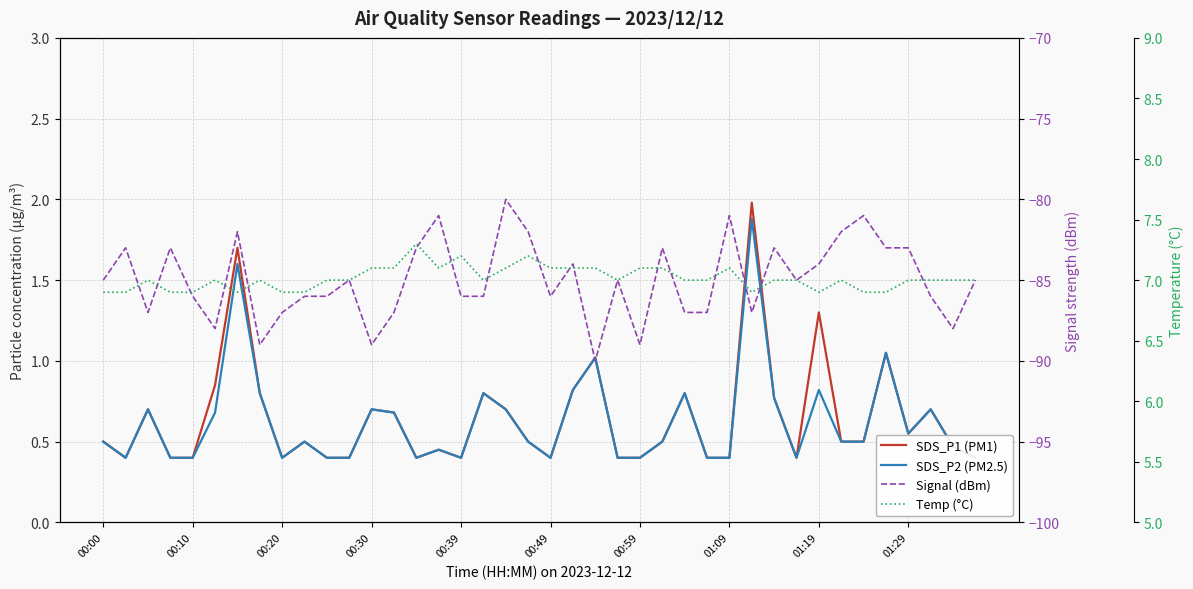

At which category is the sum across all series the highest?

18